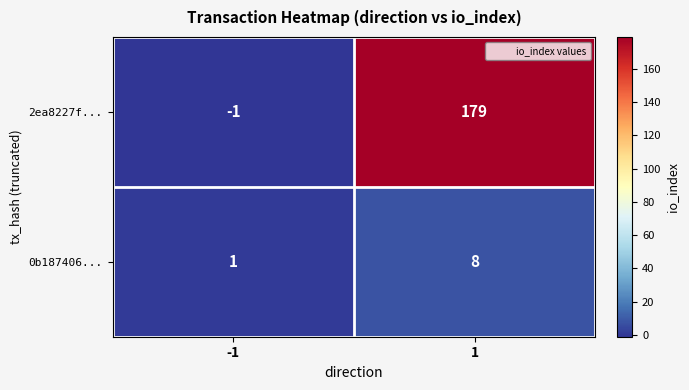

Rank the series by their average value, from lowest to highest.

0b187406..., 2ea8227f...